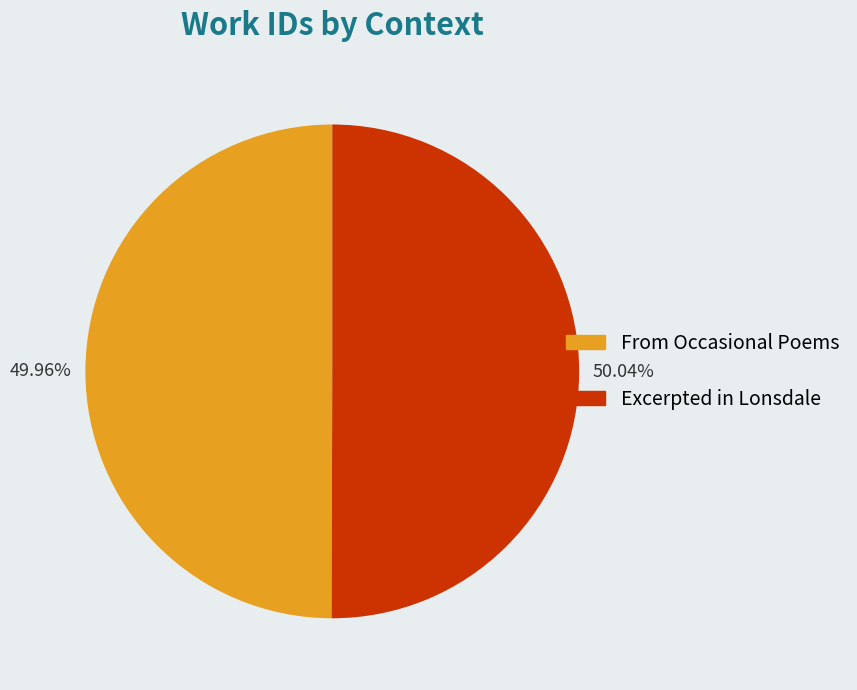

To the nearest percent, what portion does Excerpted in Lonsdale represent?

50%